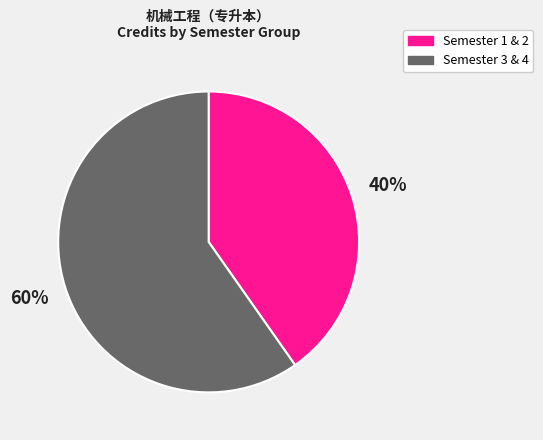

Does any single category account for the majority?

Yes